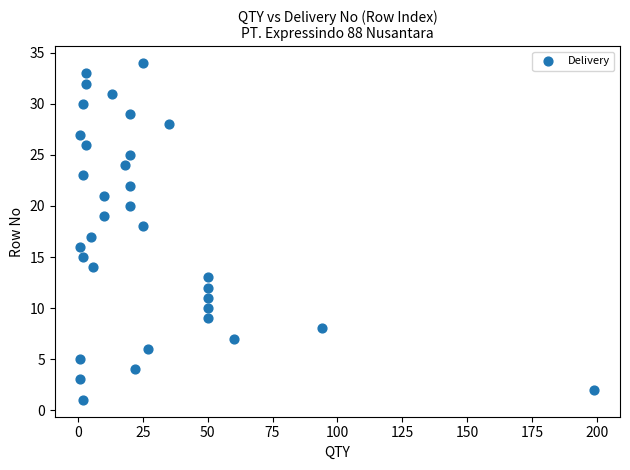

What is the range of X values (max minus min)?

198